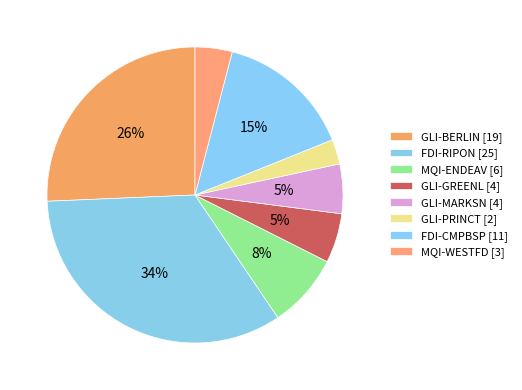

What percentage do GLI-BERLIN and MQI-ENDEAV together represent?

33.8%